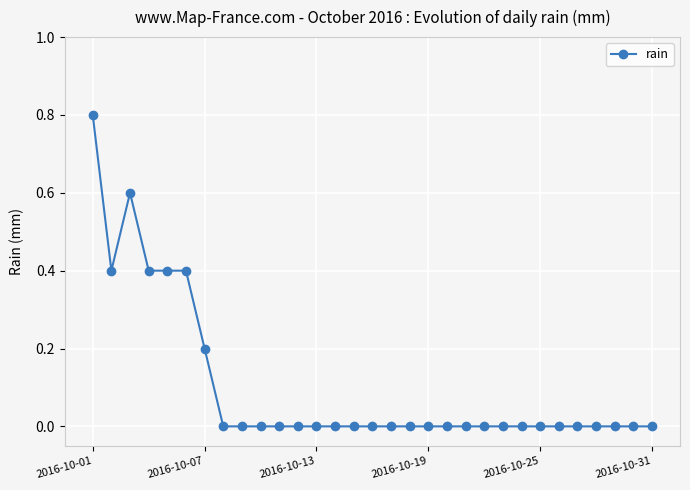

How many categories are shown in the chart?

31